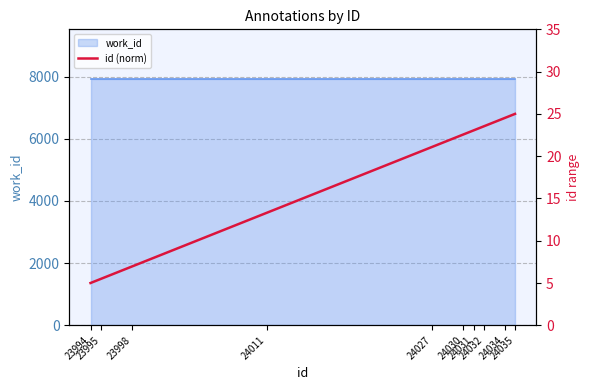

Rank the categories by value from highest to lowest.

24035, 24034, 24032, 24031, 24030, 24027, 24011, 23998, 23995, 23994